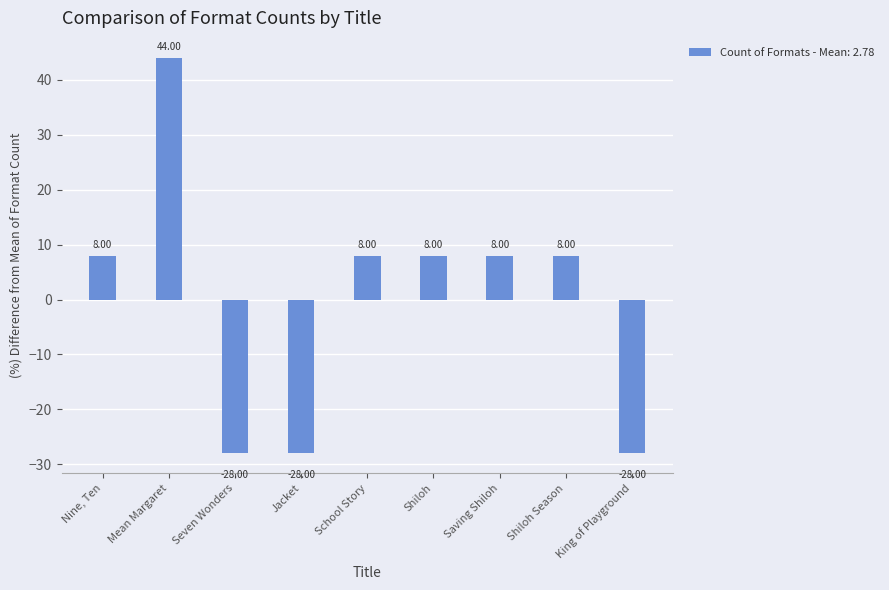

What is the value of the 2nd bar from the left?

44.0